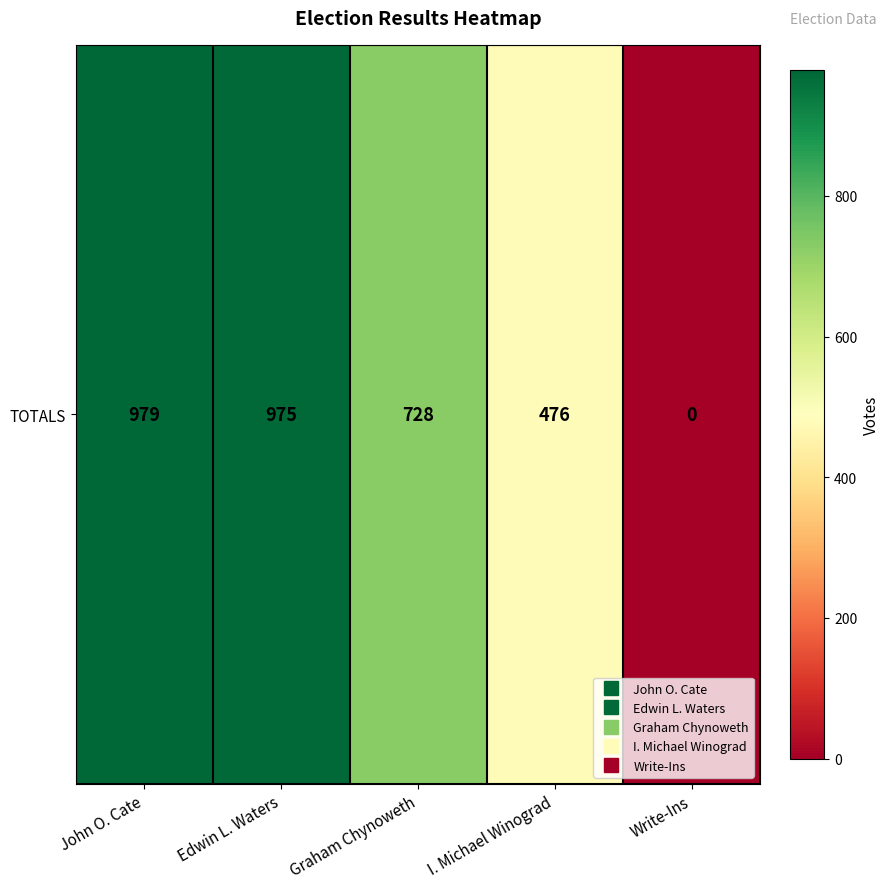

True or false: the data shows 950 at Graham Chynoweth.

False